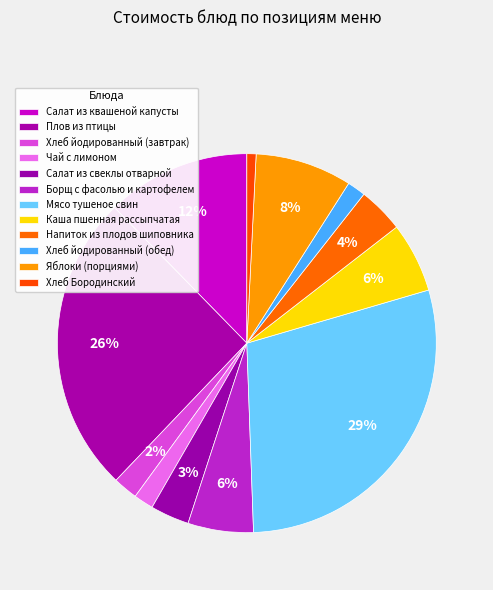

To the nearest percent, what portion does Хлеб Бородинский represent?

1%